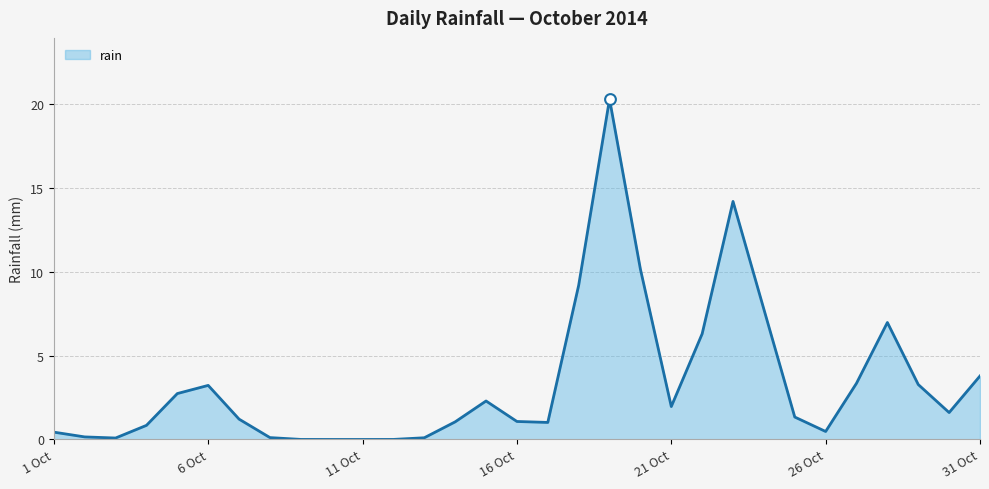

What is the difference between the maximum and minimum values?

20.3